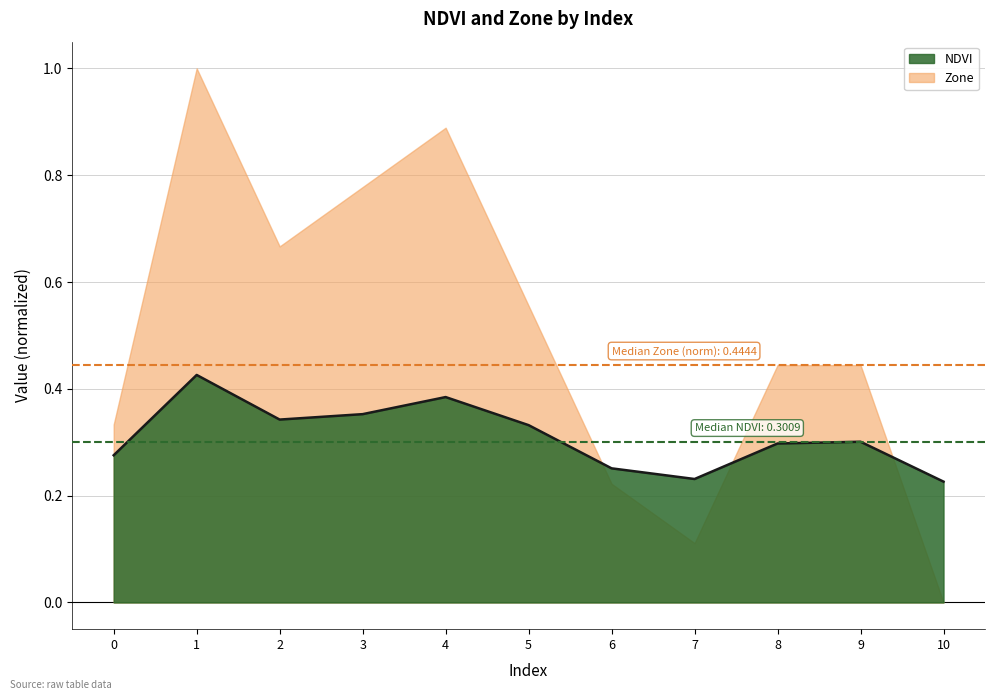

Rank the categories by value from highest to lowest.

1, 4, 3, 2, 5, 9, 8, 0, 6, 7, 10